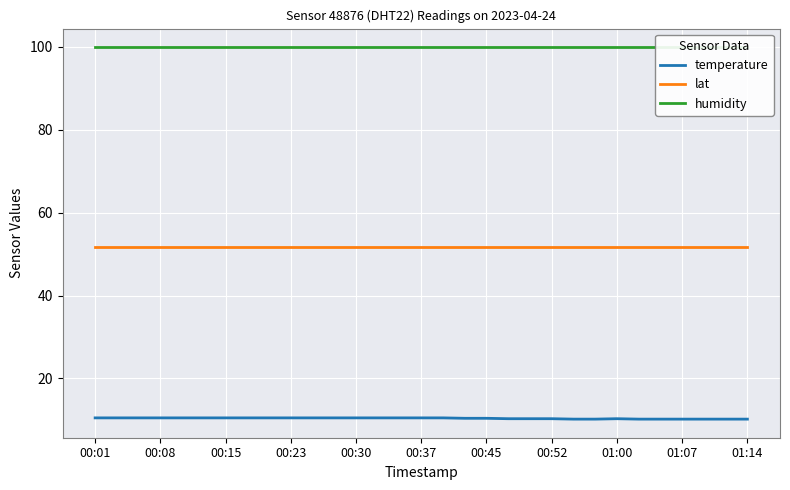

True or false: lat and temperature cross at least once.

False